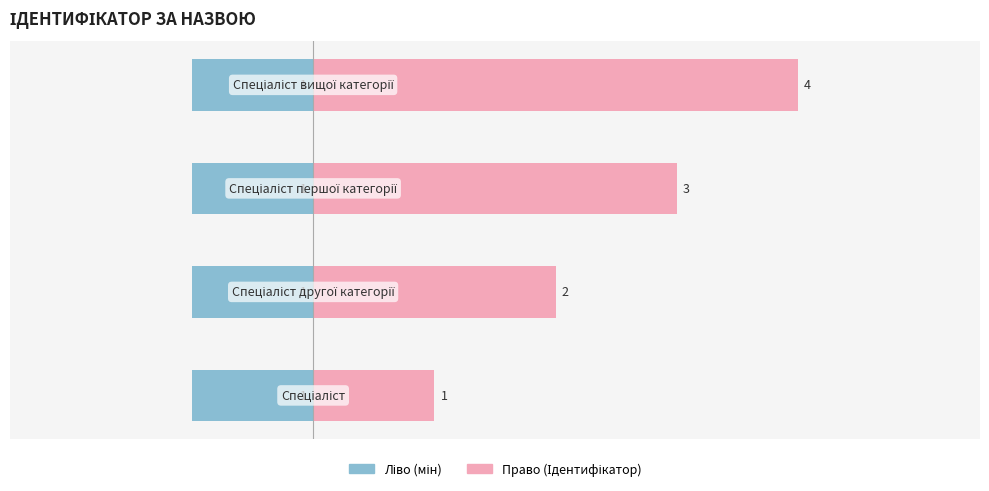

Reading left to right, transcribe all the data shown in this chart.

Ідентифікатор (ліво): 0.5	0.5	0.5	0.5
Ідентифікатор (право): 1.0	2.0	3.0	4.0